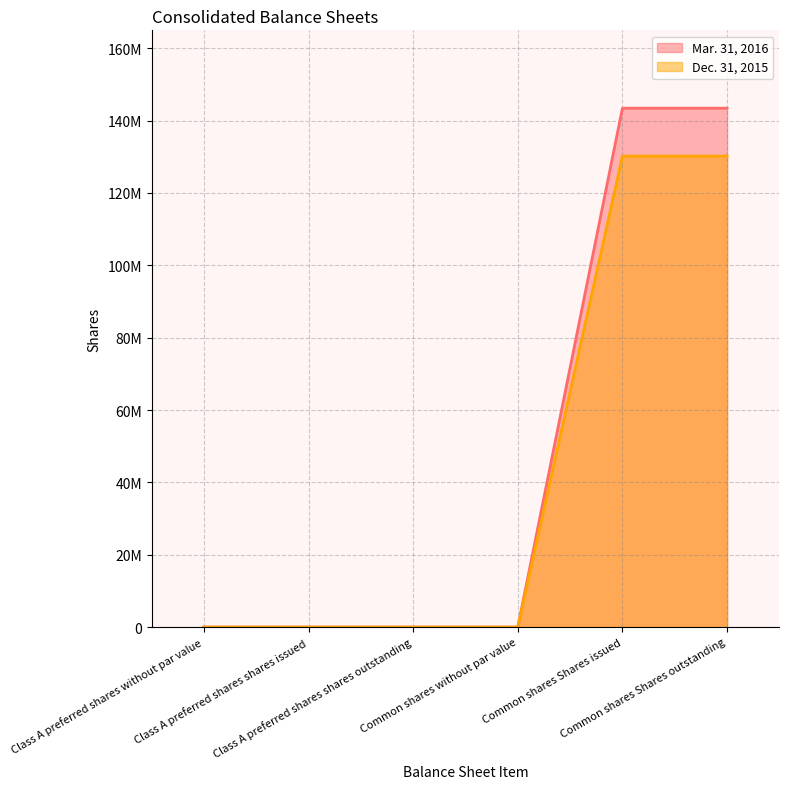

What is the difference between the maximum and minimum values in the Mar. 31, 2016 series?

143440573